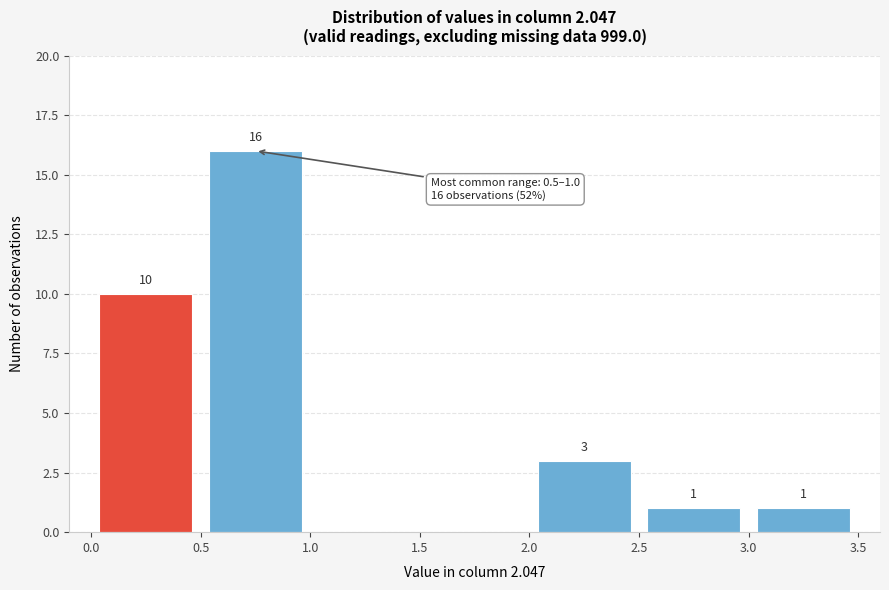

Over which range of the x-axis is the bar tallest?

0.5 to 1.0